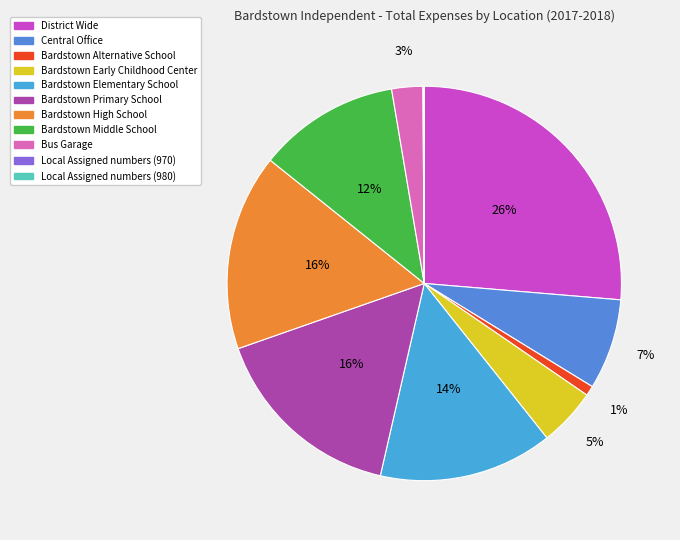

What is the largest slice in the pie chart?

District Wide